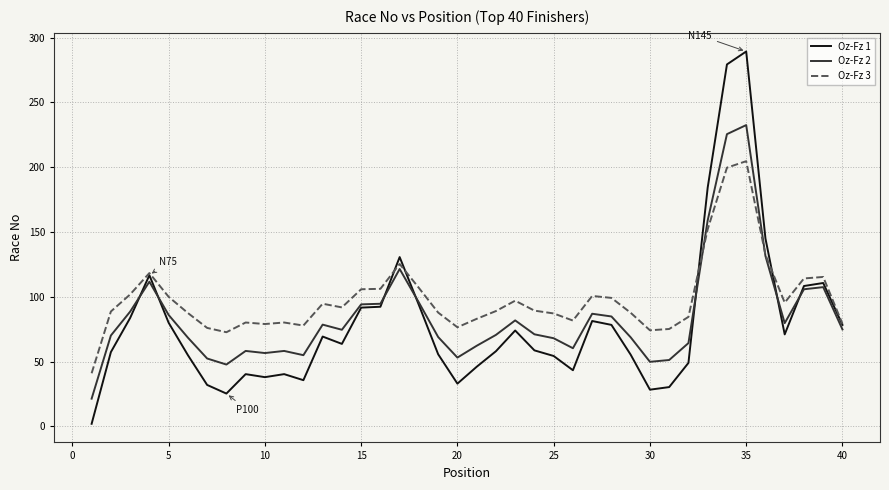

Which series has the widest spread of values?

Oz-Fz 1